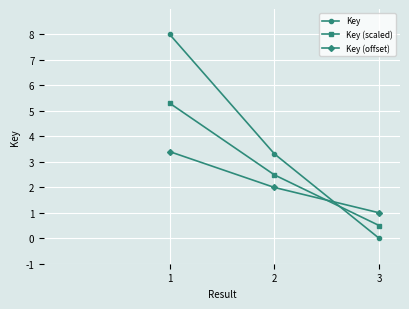

What are all the series names shown in the legend?

Key, Key (scaled), Key (offset)